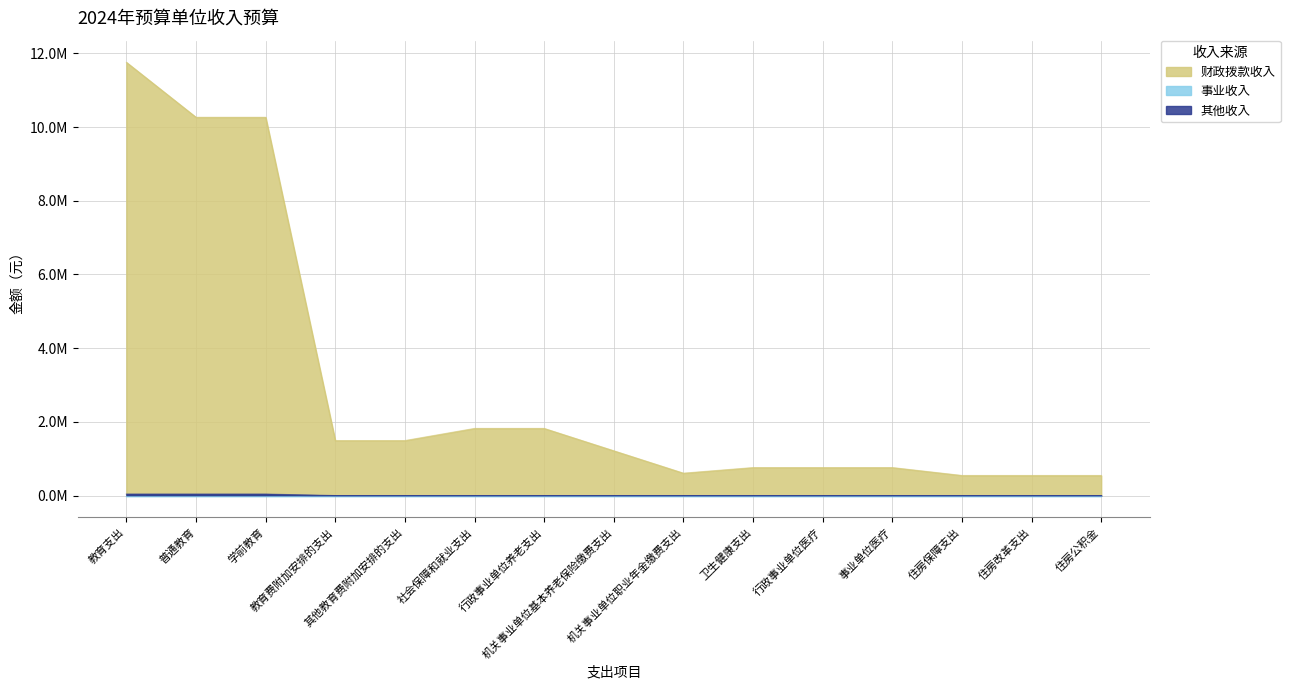

Does the chart display data point markers on the line(s)?

No